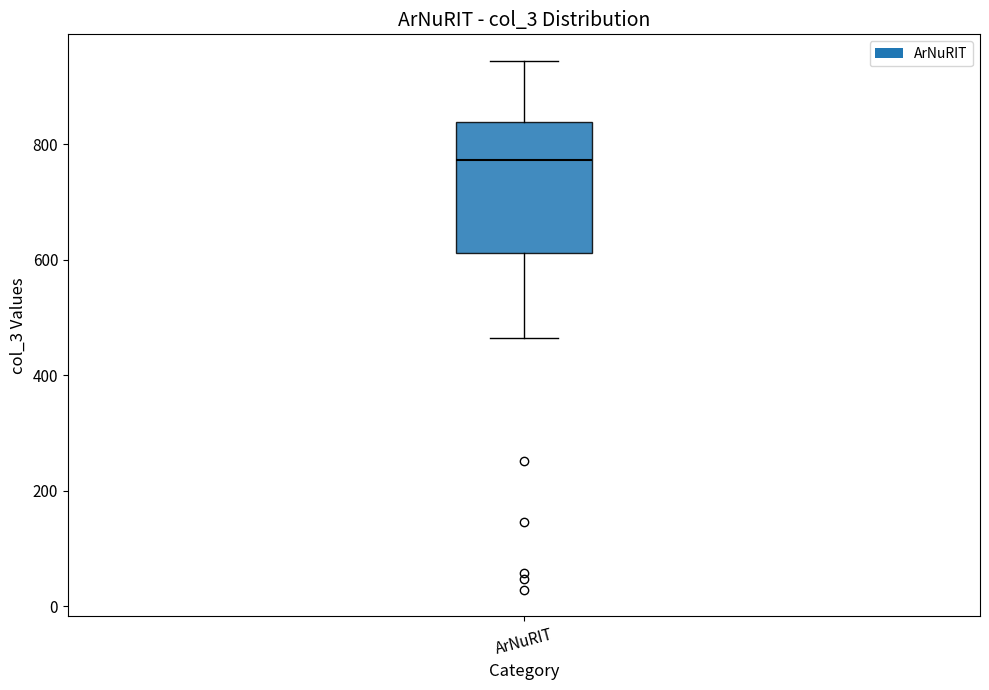

Transcribe this box plot: give where the median line is, the range the box spans, and where the two whiskers end, as read against the y-axis. The values are not printed on the chart, so give them approximately, as read against the axis.

median 780, box 620 to 840, whiskers 460 to 940